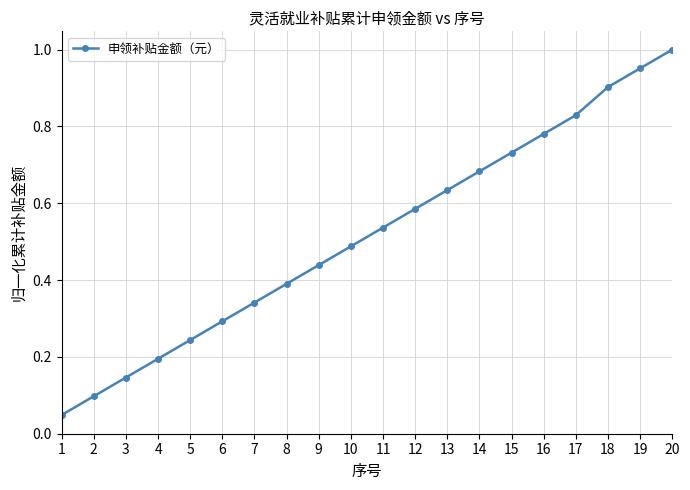

Count the number of data series in this chart.

1